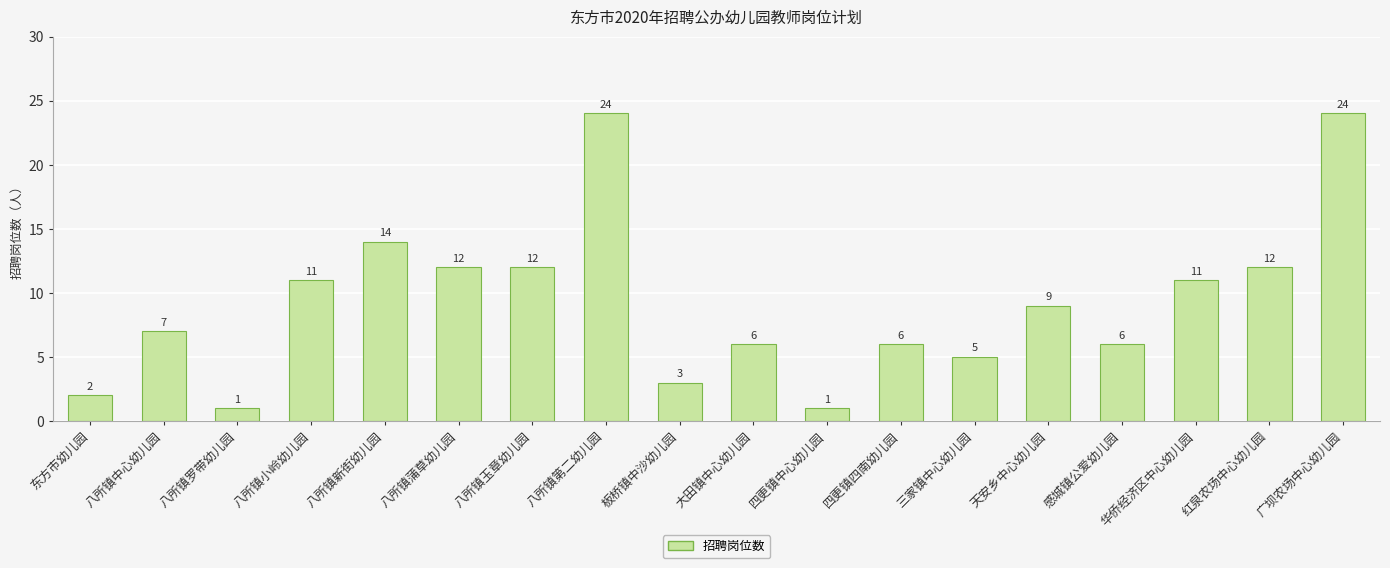

What is the approximate value at 八所镇小岭幼儿园, to the nearest 10?

10